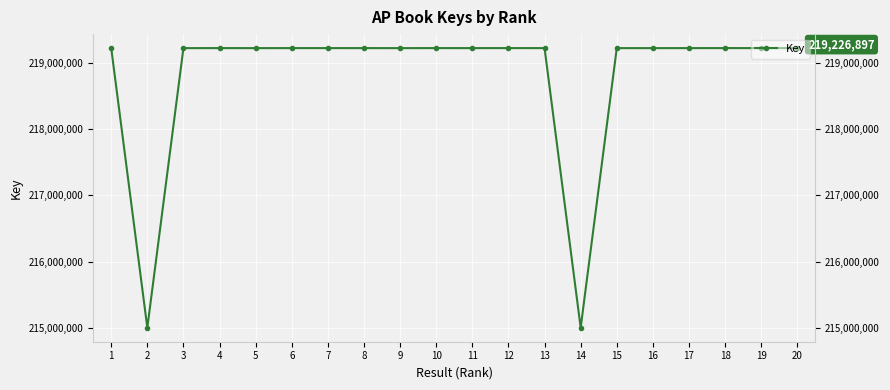

The chart shows a value of 301421548 at 2. True or false?

False